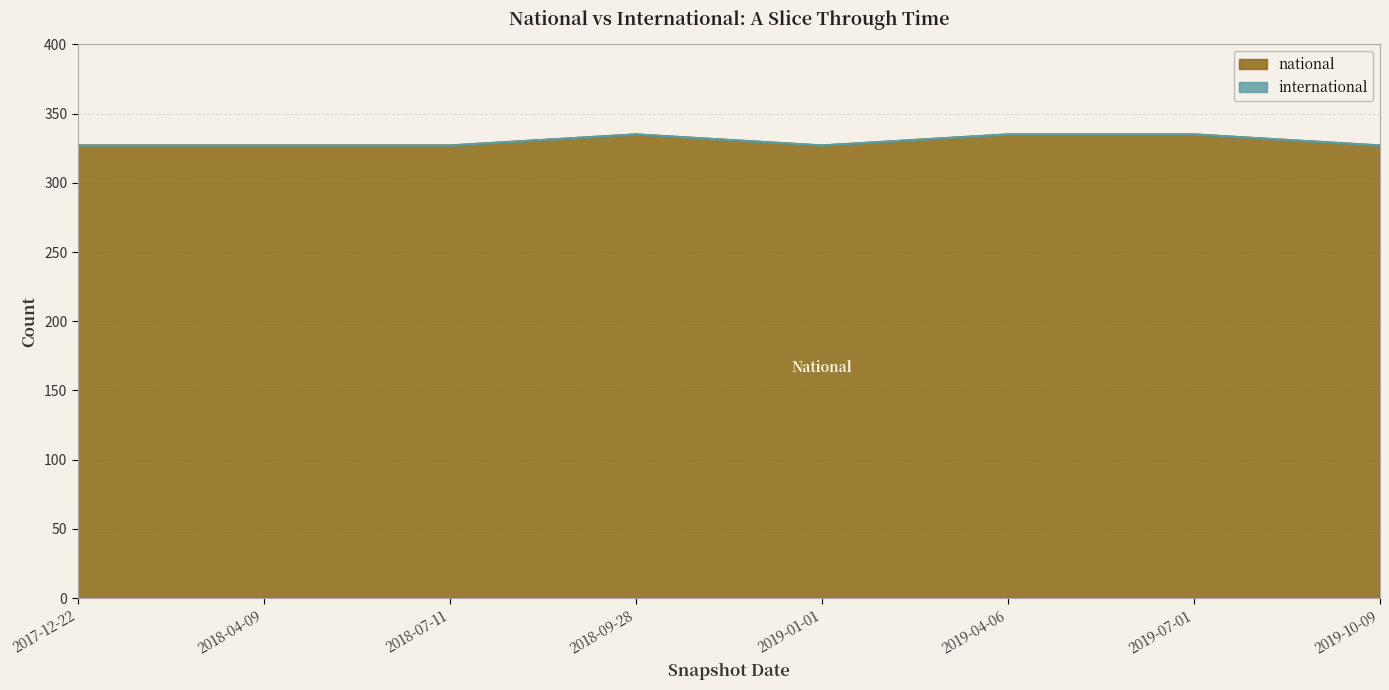

How many categories are shown in the chart?

8